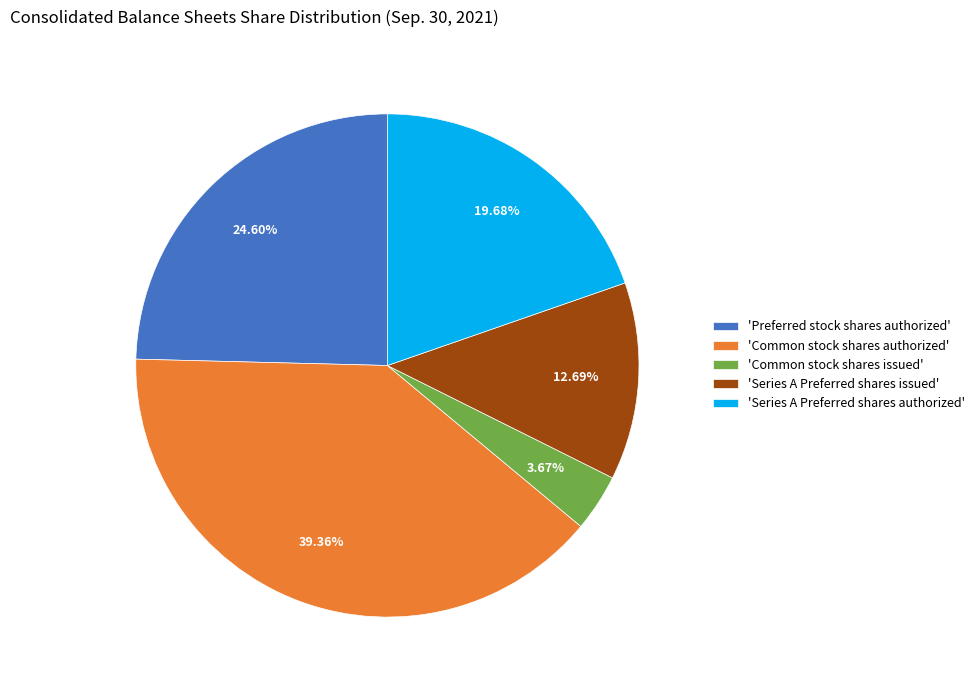

Does any single category account for the majority?

No